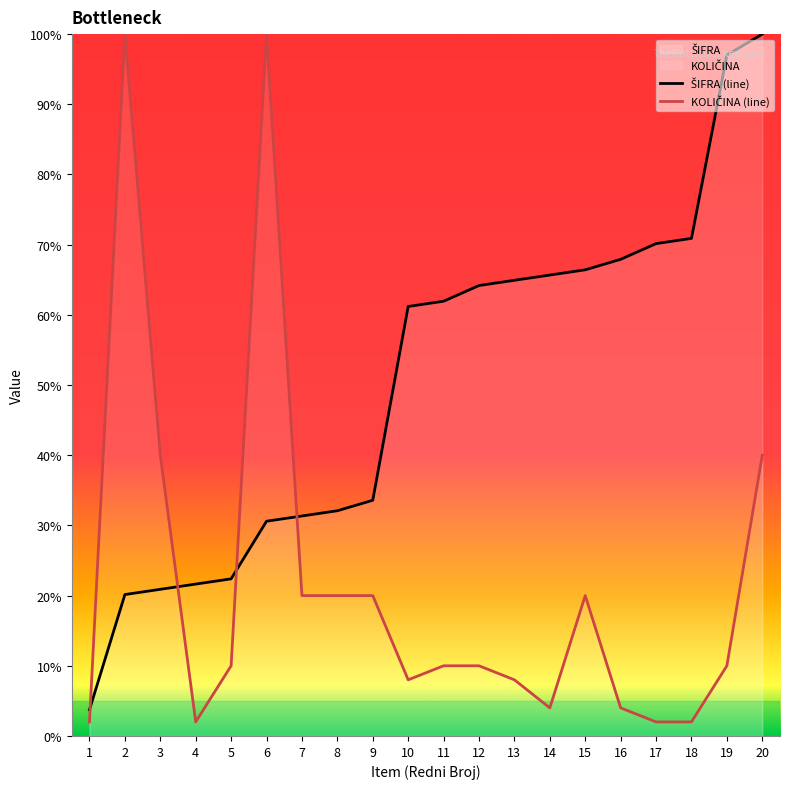

Between 7 and 5, which is larger?

7